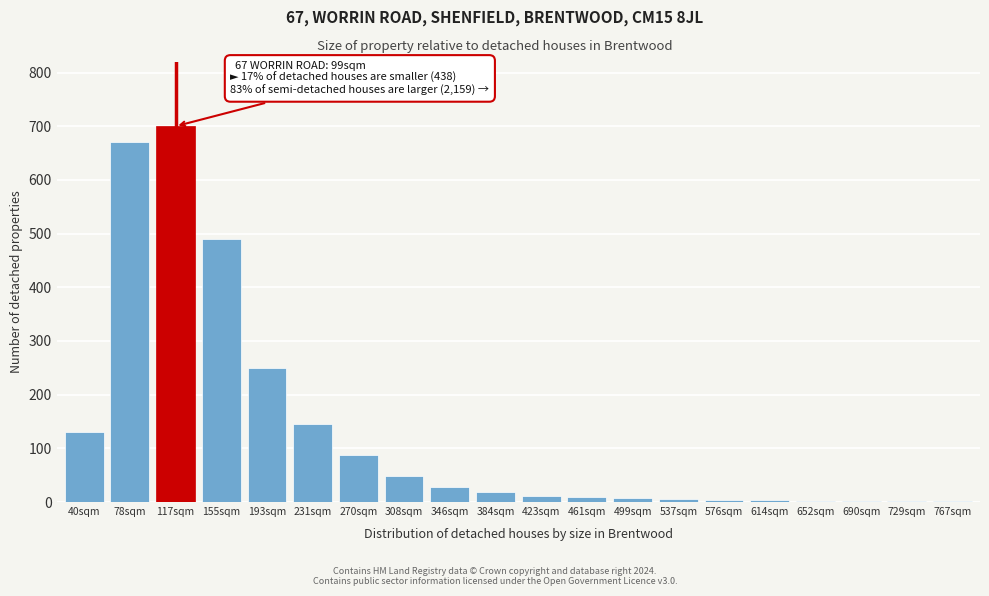

Which has a higher value, 78sqm or 346sqm?

78sqm